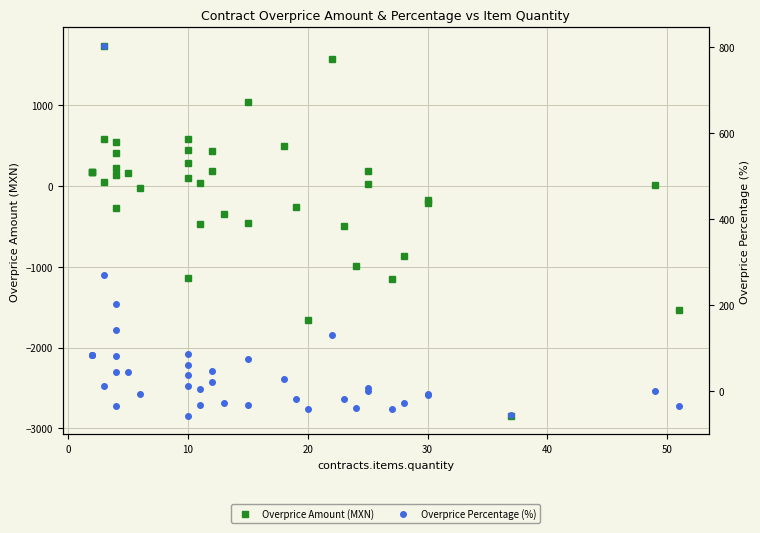

Is the value of contracts.items.unit.value.amountOverpriceMxIMSS at 18 greater than the value of contracts.items.unit.value.percentageOverpriceMxIMSS at 39?

No